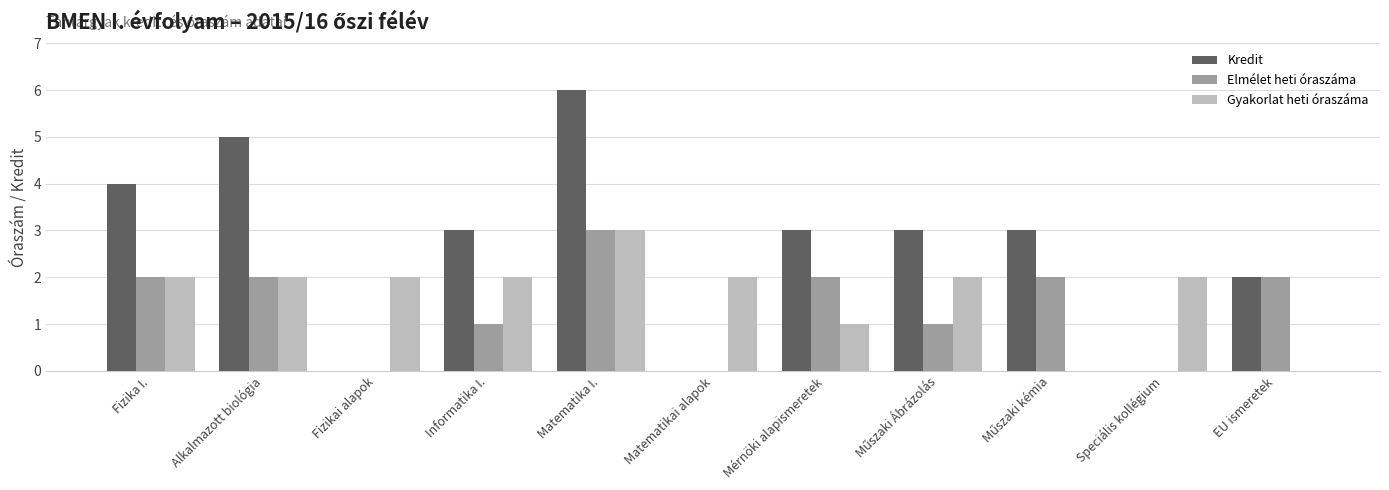

Is the value of Elmélet heti óraszáma at Alkalmazott biológia greater than the value of Gyakorlat heti óraszáma at Mérnöki alapismeretek?

Yes